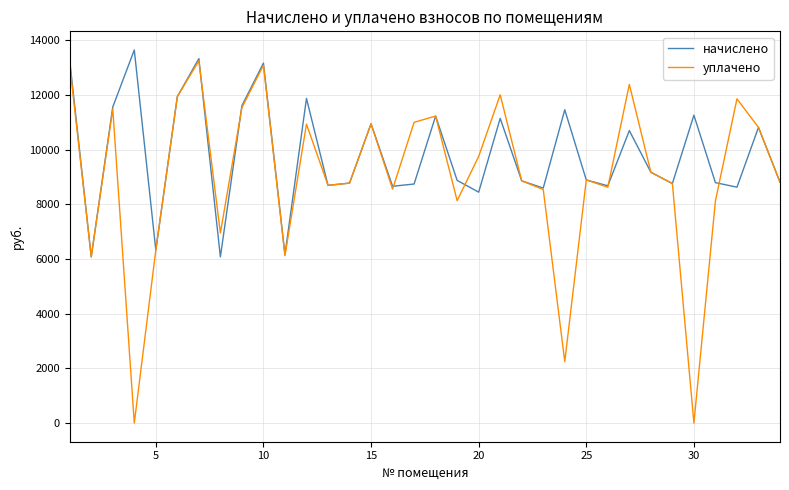

Does the chart display data point markers on the line(s)?

No